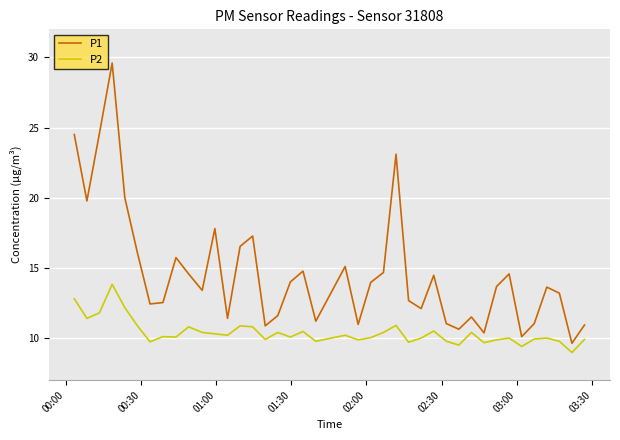

Which series has the largest range (max minus min)?

P1